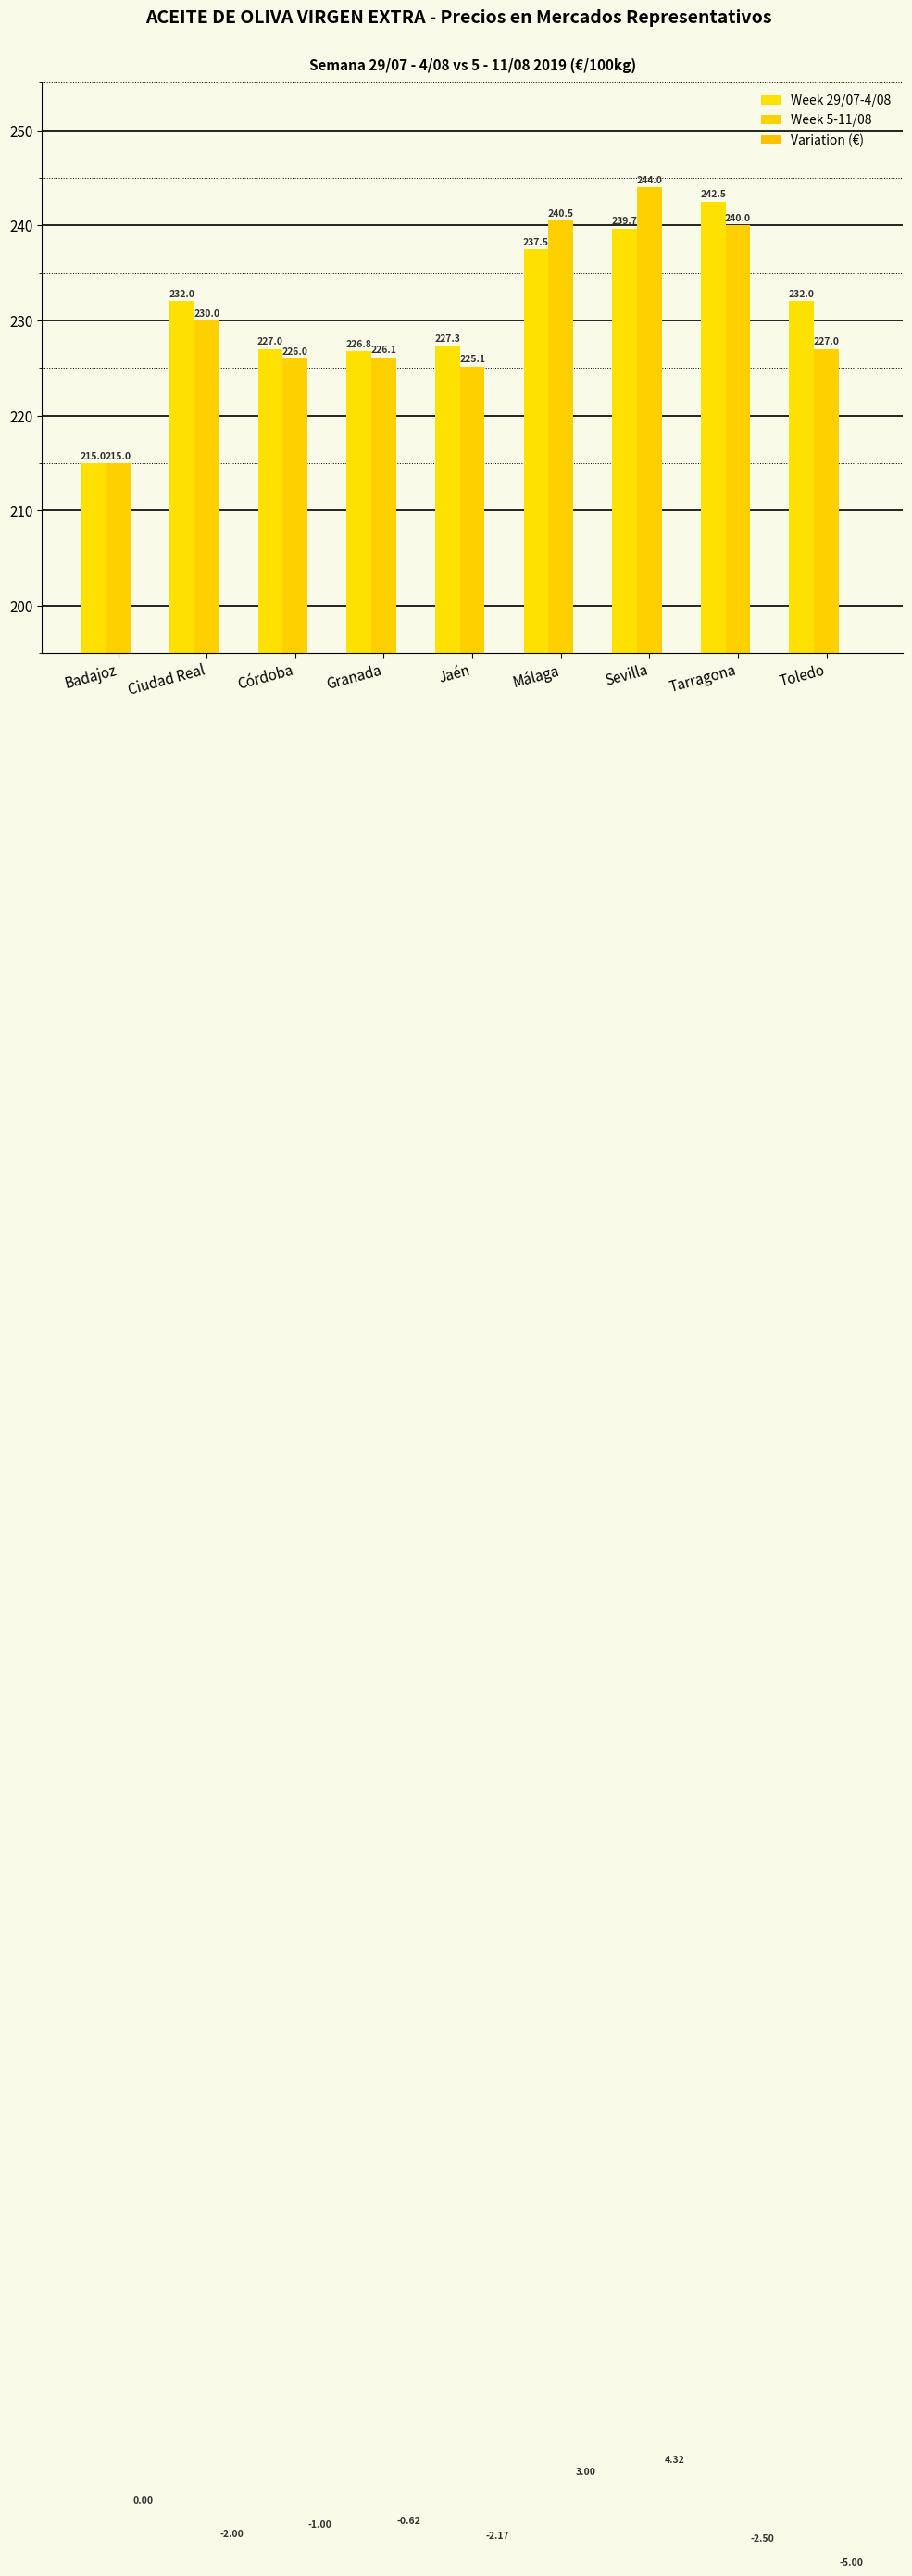

What is the label of the 7th bar from the right?

Córdoba